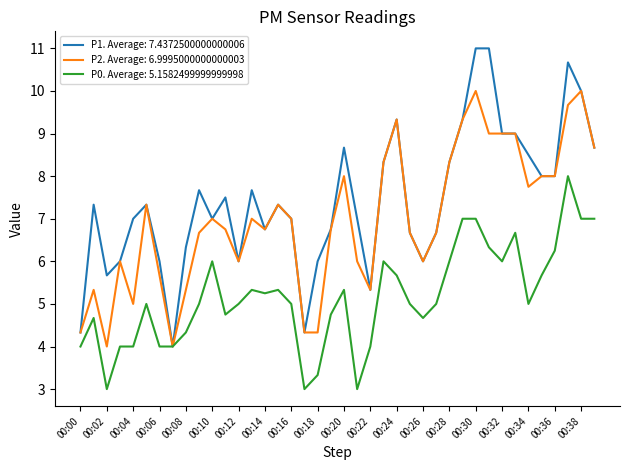

What are all the series names shown in the legend?

P1. Average: 7.4372500000000006, P2. Average: 6.9995000000000003, P0. Average: 5.1582499999999998